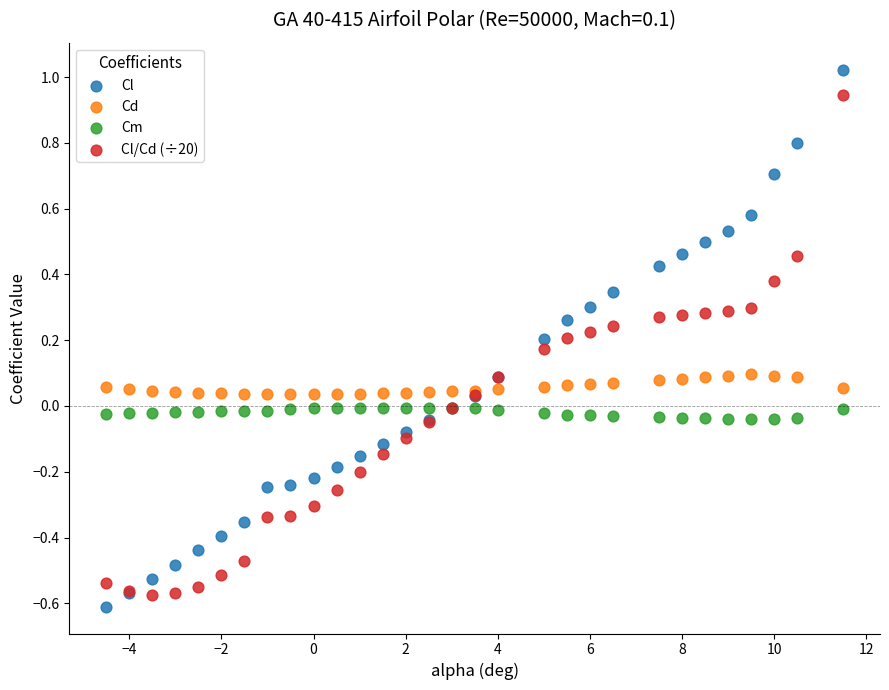

What is the X range (max minus min) for the scatter plot?

16.0